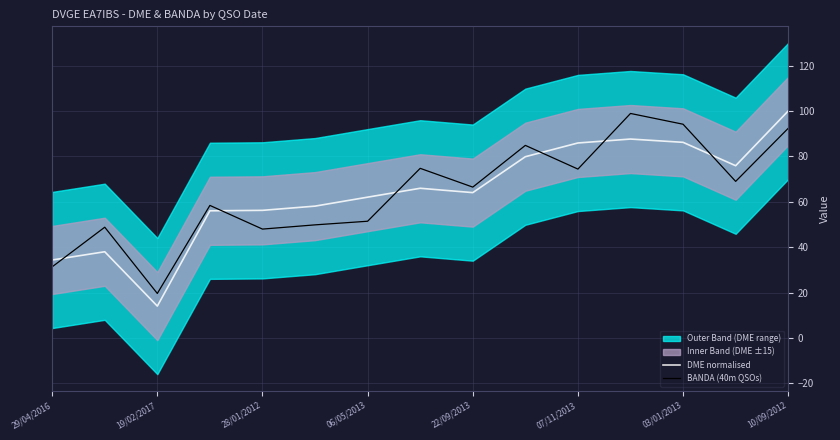

In DME normalised, how many points are lower than both neighbors (excluding endpoints)?

3